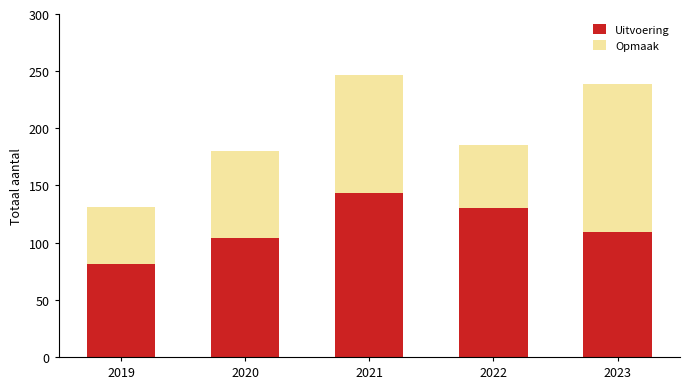

Which category has the highest value in the Uitvoering series?

2021